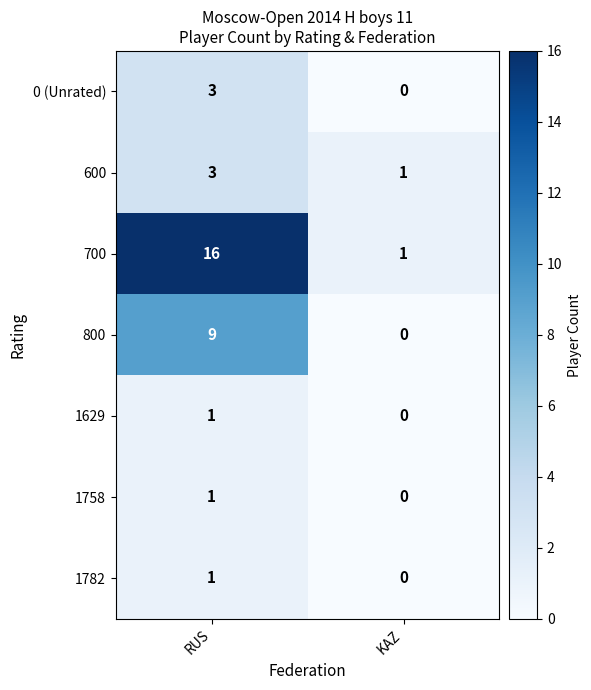

Between RUS and KAZ, which series saw the biggest shift?

700